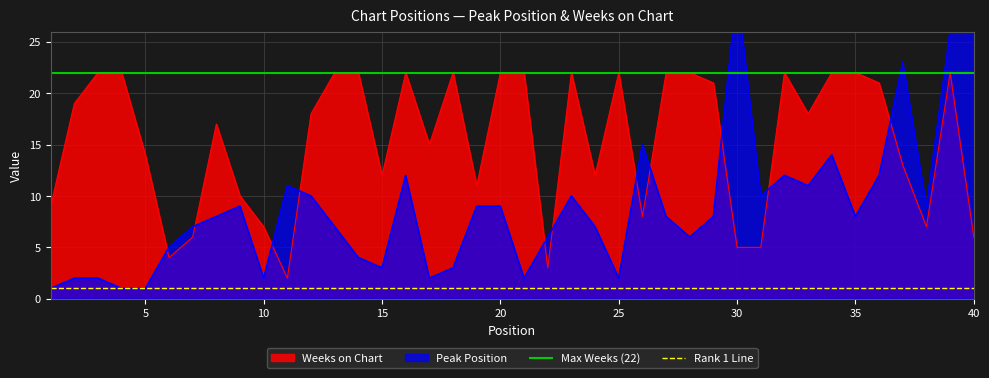

The Weeks on Chart series shows 7 at 10. True or false?

True